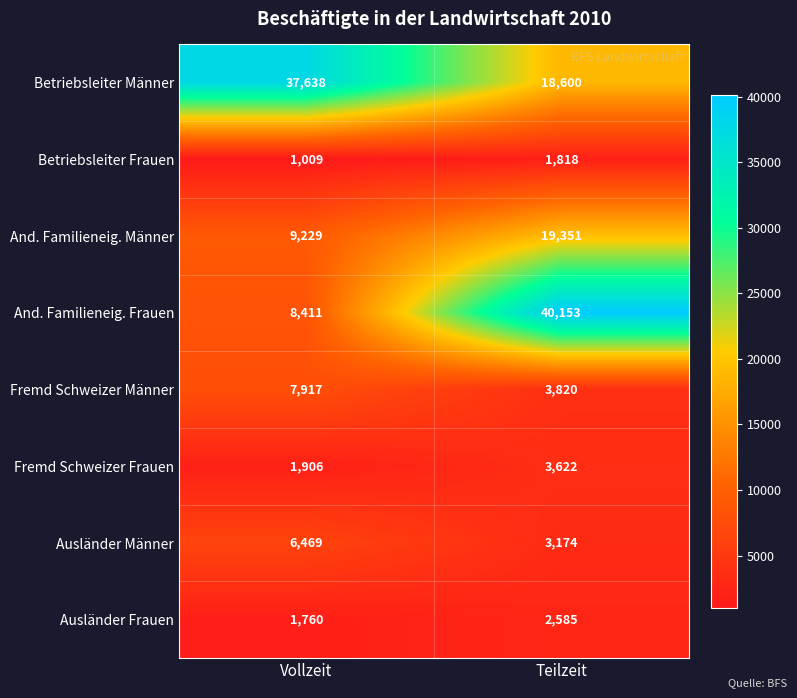

True or false: Ausländer Frauen has a value of 2585 at Teilzeit.

True